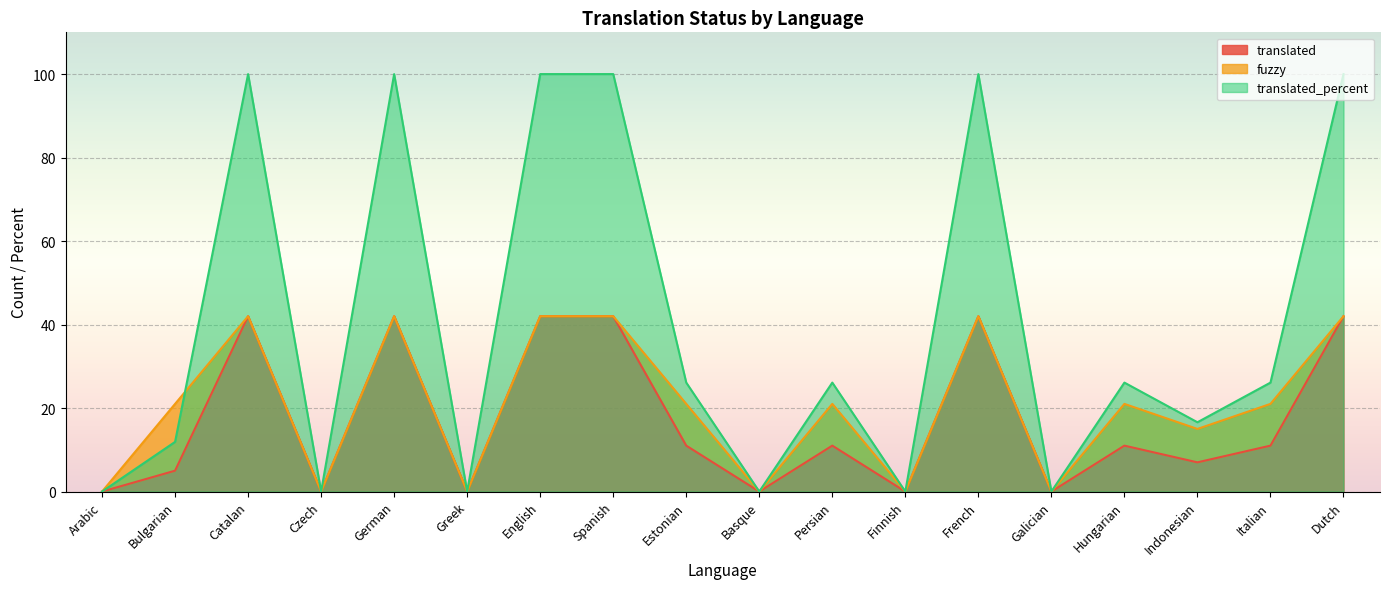

The value of translated_percent at Indonesian is 16.6. True or false?

True